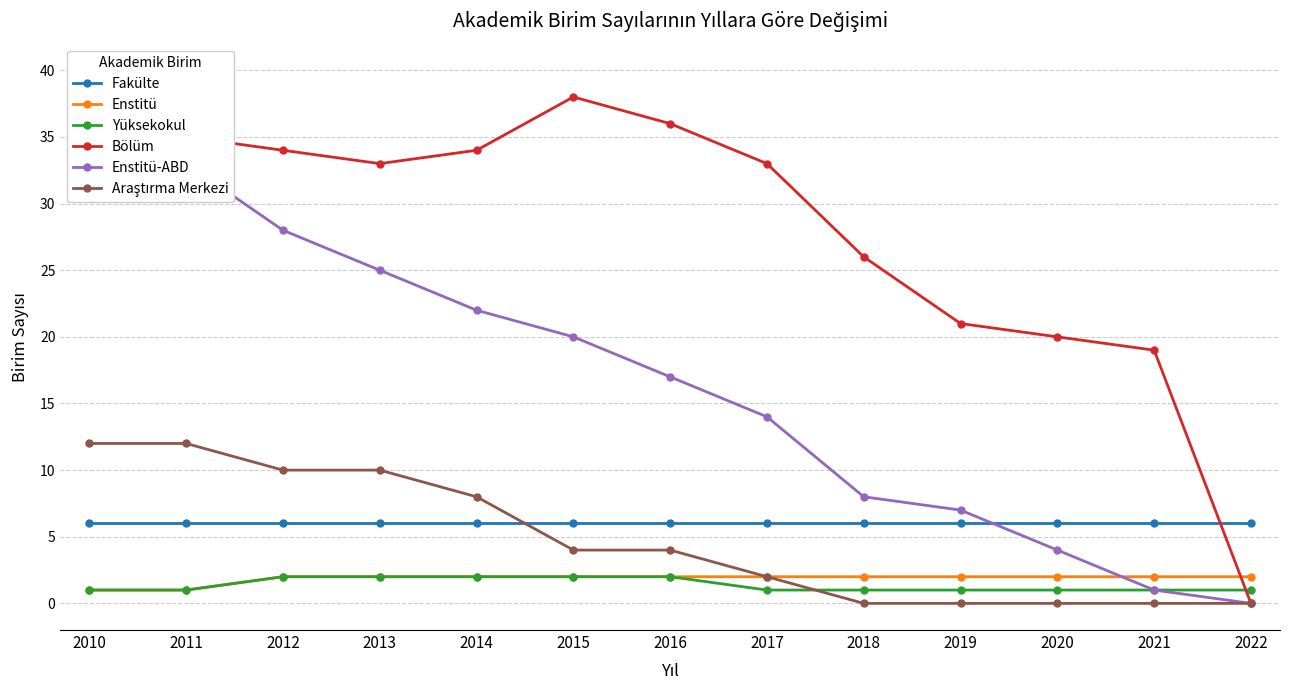

How many distinct data groups are displayed?

6